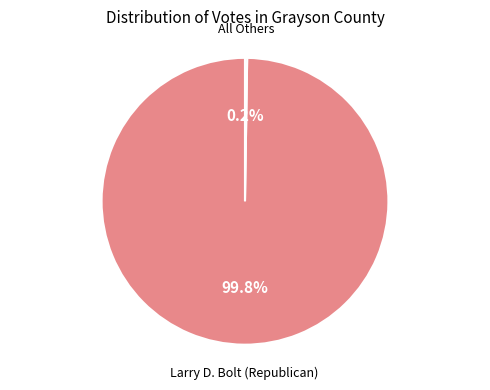

How many slices are in this pie chart?

2